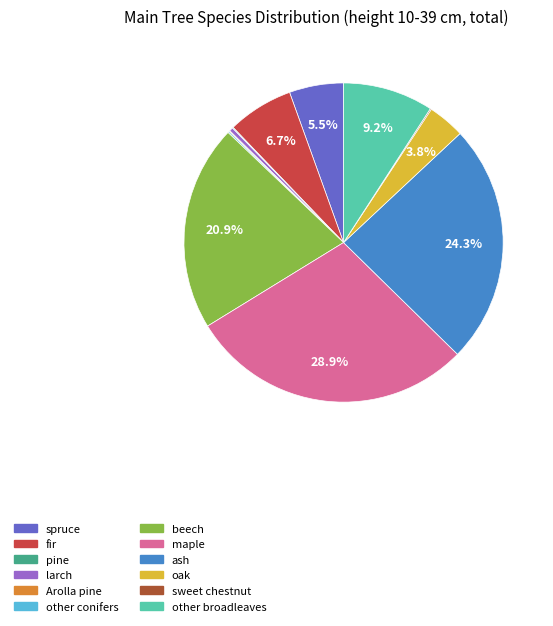

To the nearest percent, what is the difference between the largest and smallest slice percentages?

29%